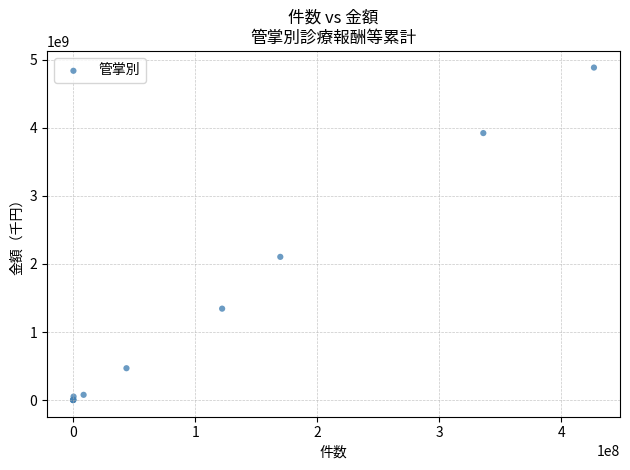

What Y value in the scatter plot is closest to 2441773771?

2103617964.6